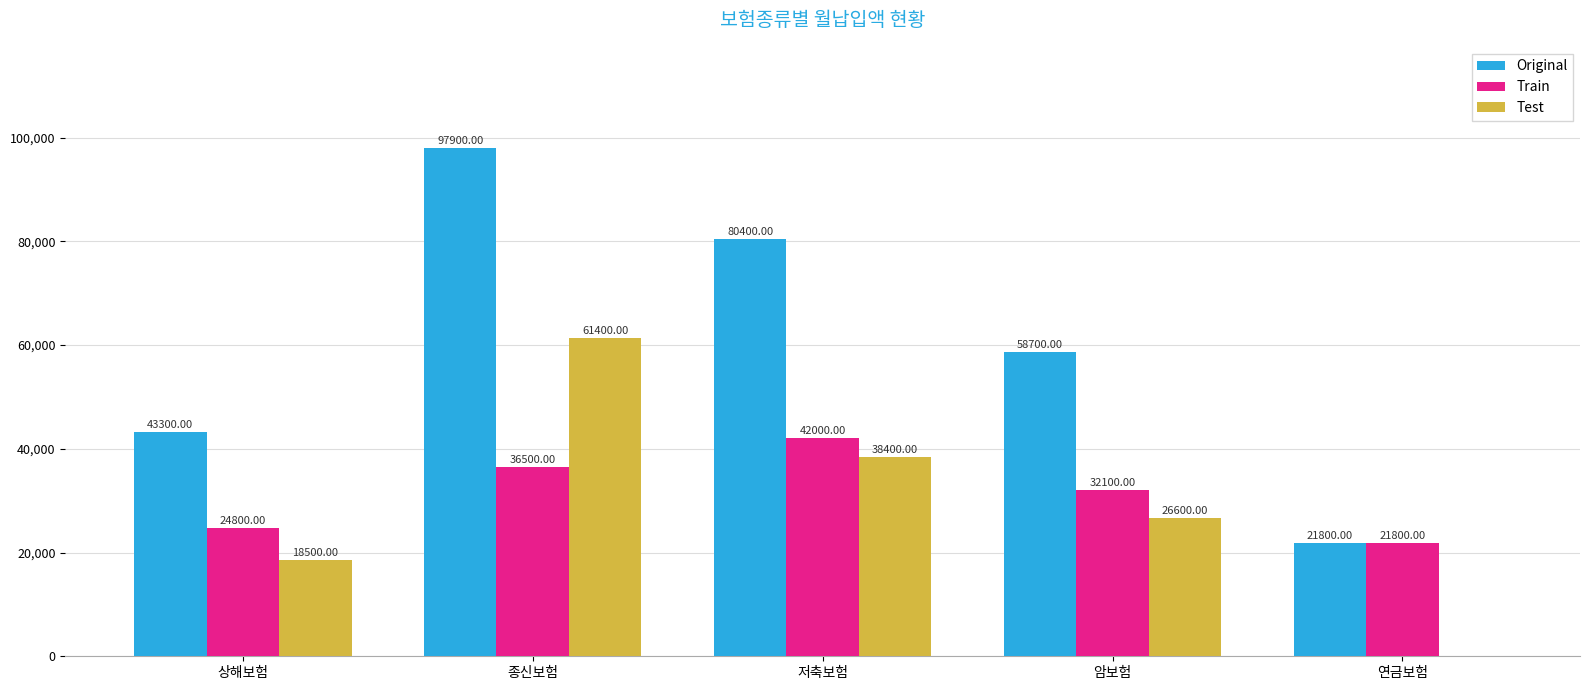

At which label does Original reach its peak?

종신보험